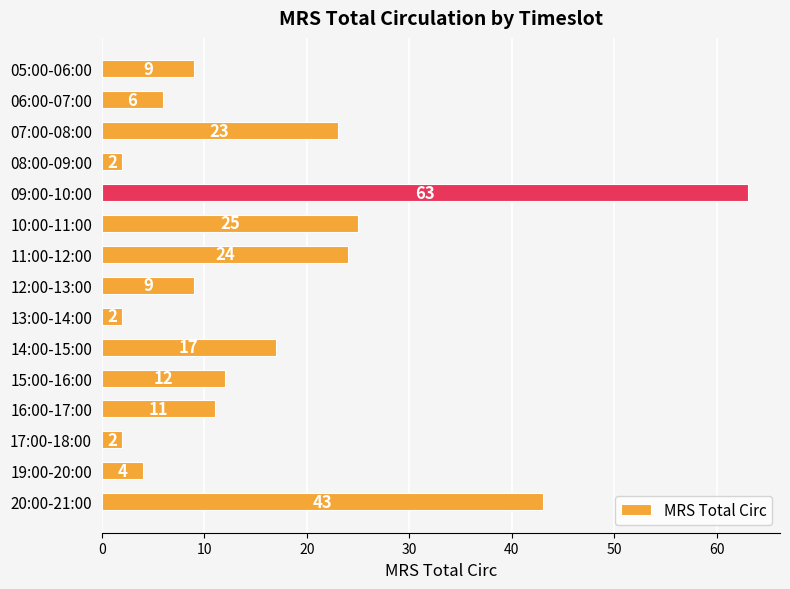

Is it true that the value at 19:00-20:00 is 1?

False